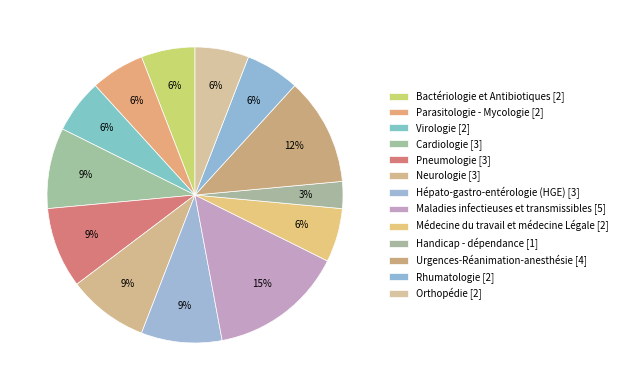

What is the smallest slice in the pie chart?

Handicap - dépendance